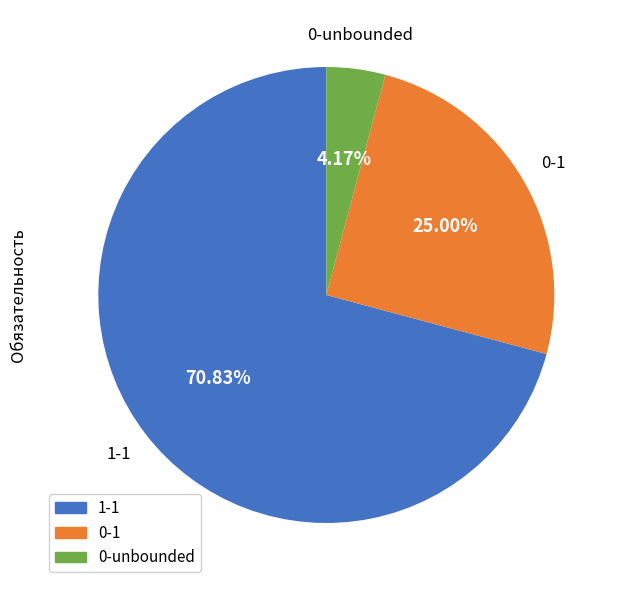

How many slices are in this pie chart?

3